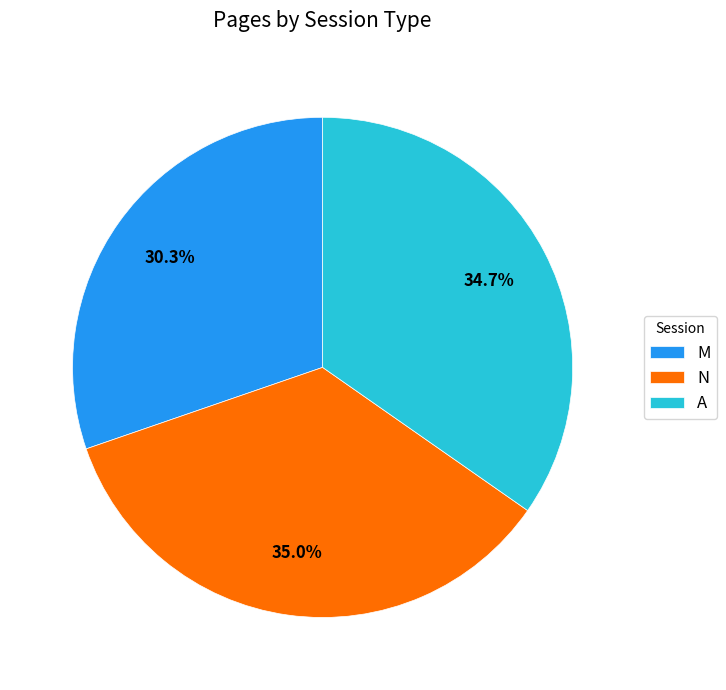

What percentage is the N slice, to the nearest percent?

35%